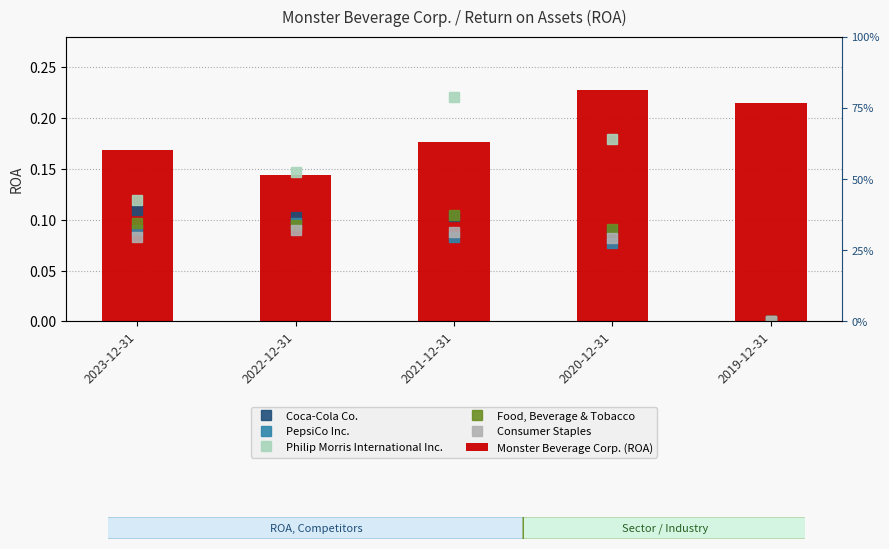

What is the difference between the highest and lowest values at 2021-12-31?

0.1